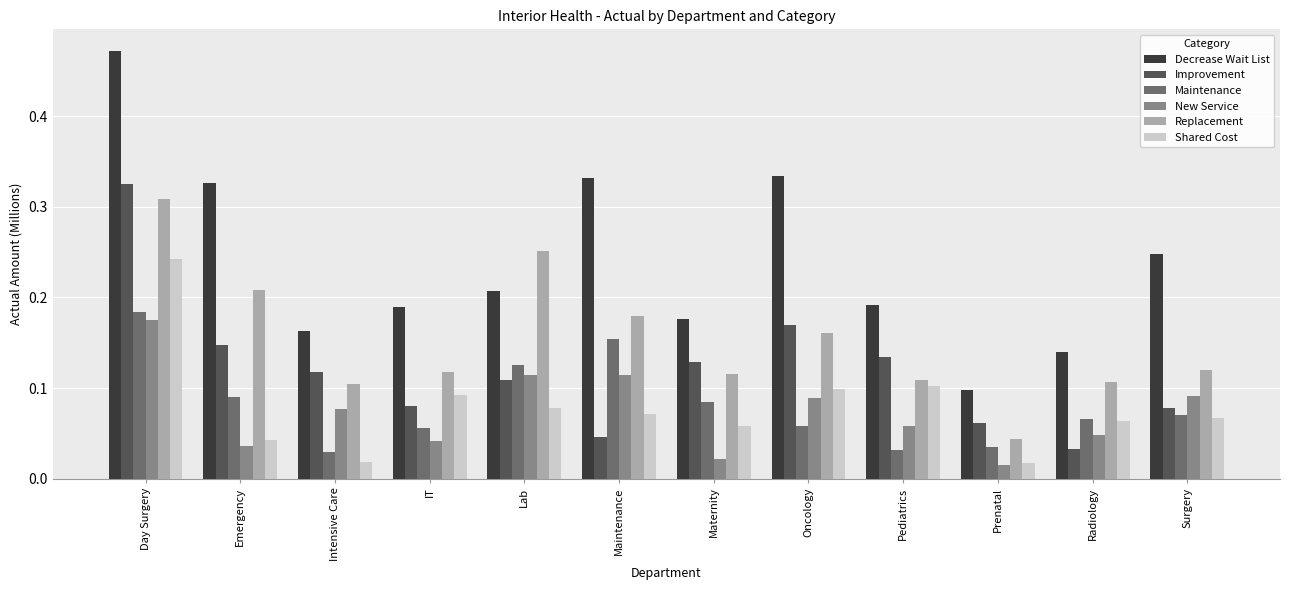

Is the value of Replacement at Oncology greater than the value of Maintenance at Maintenance?

Yes